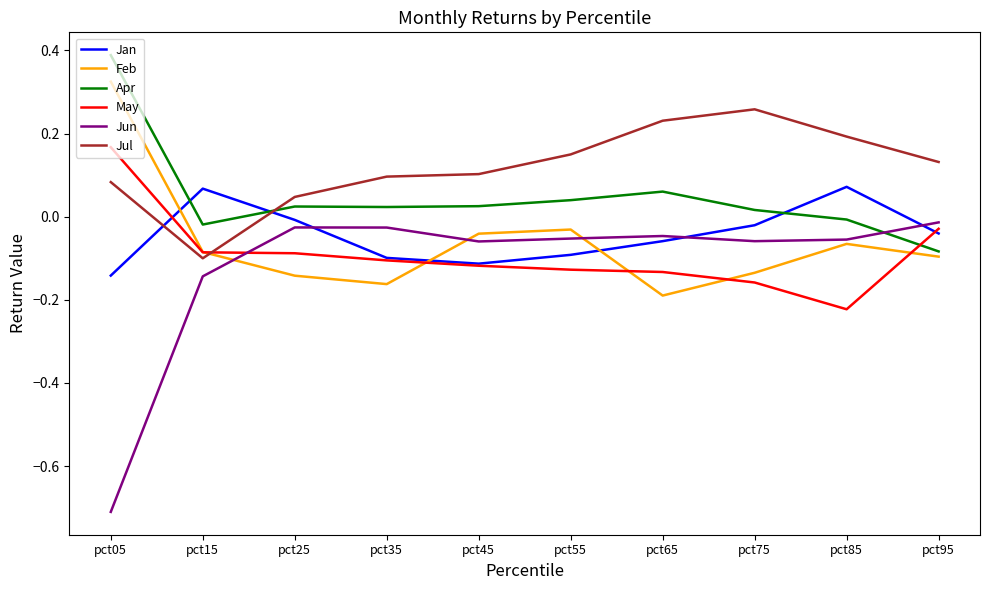

At which category is the sum across all series the highest?

pct05